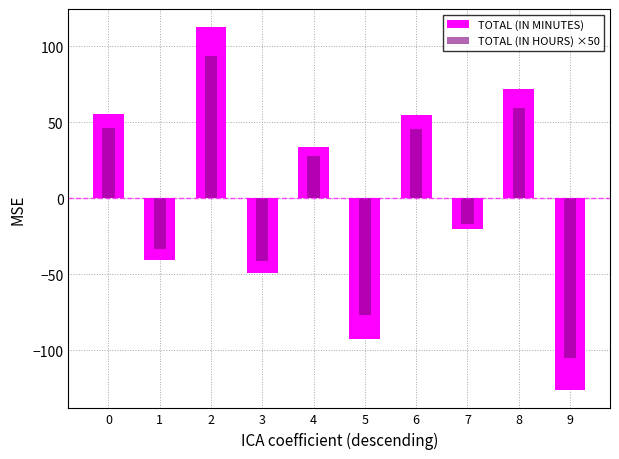

How many series are shown in this chart?

2